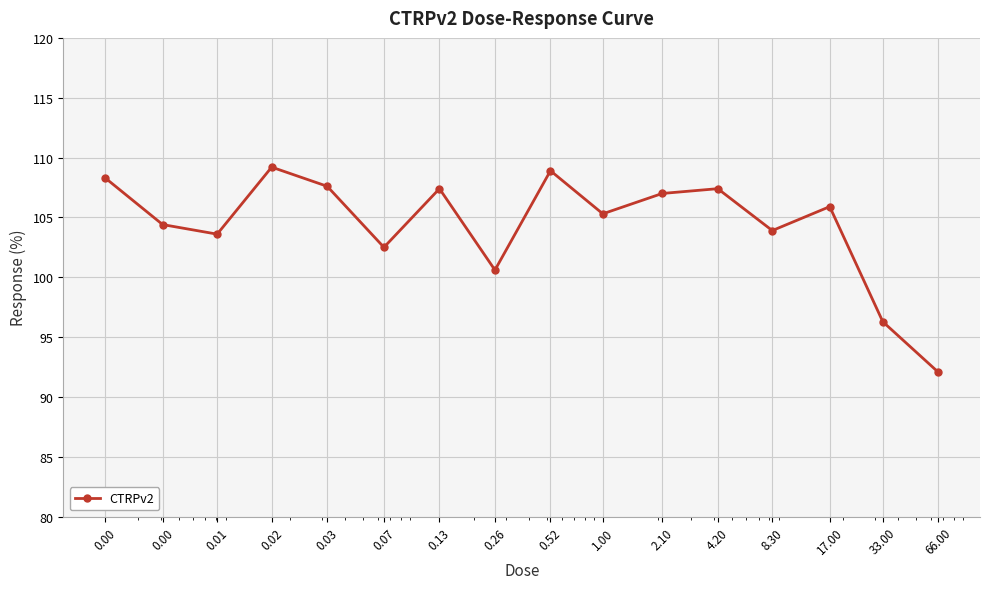

What is the difference between the second highest and second lowest values?

12.6